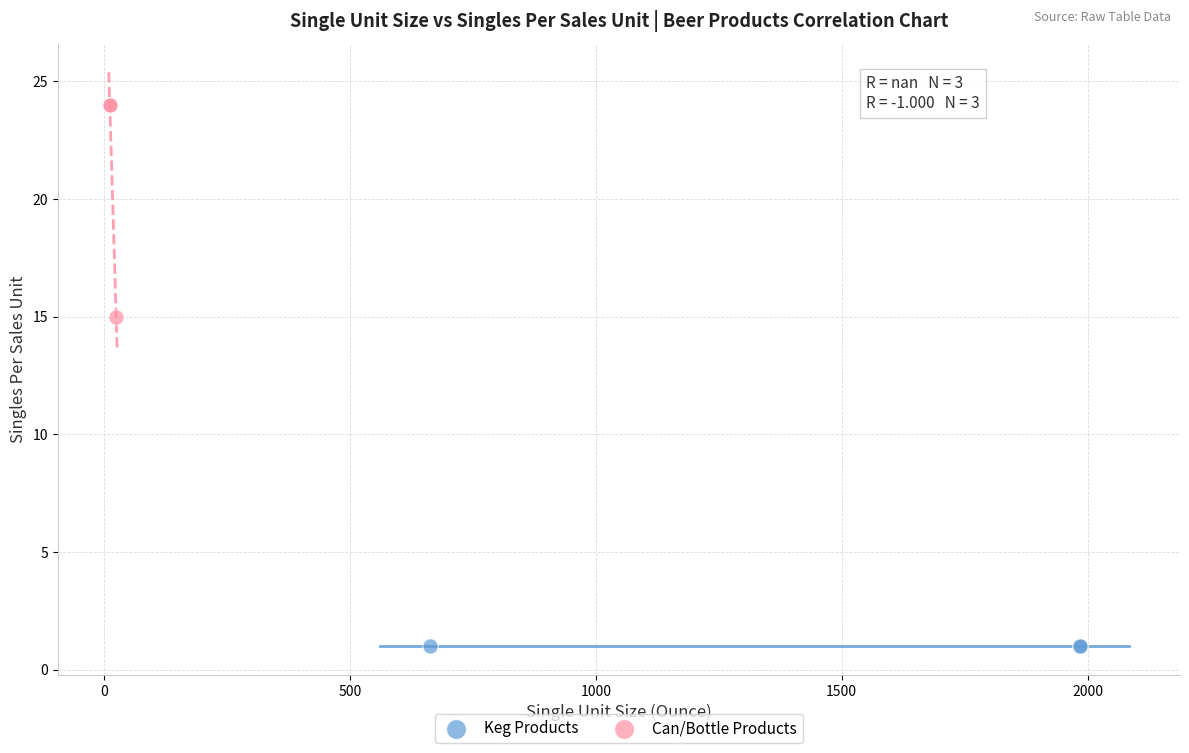

Which series reaches the maximum Y coordinate?

Can/Bottle Products